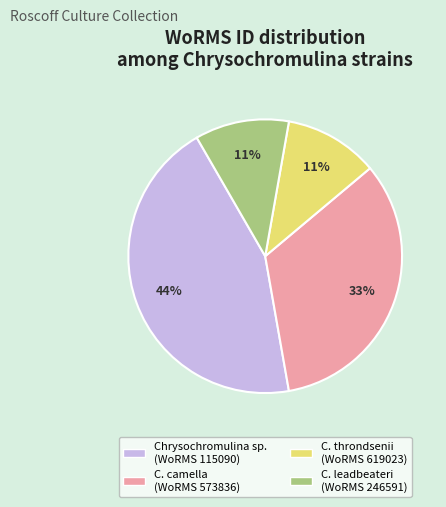

To the nearest percent, what is the average slice percentage?

25%